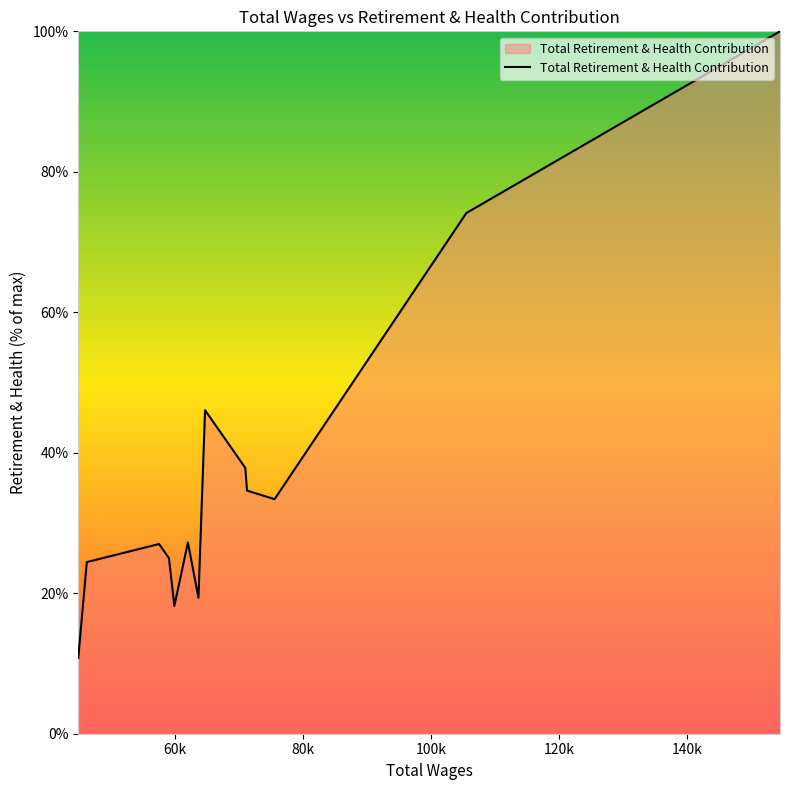

What is the difference between the maximum and minimum values?

89.2